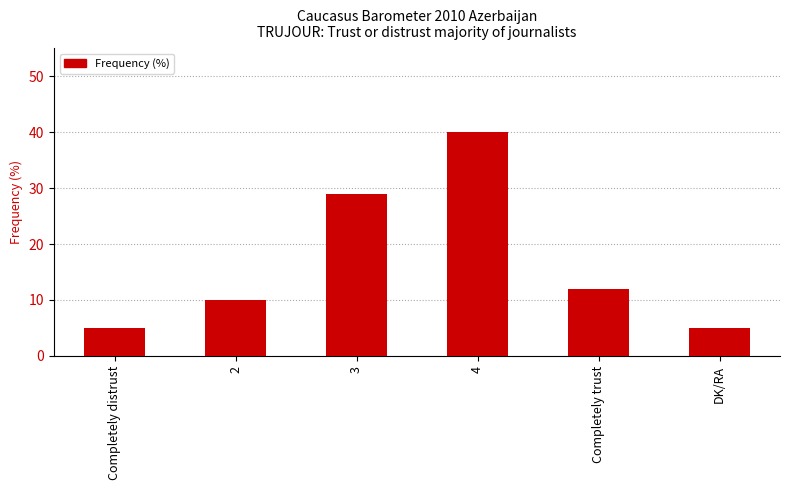

Approximately how many times larger is the value at DK/RA compared to Completely distrust?

1.0